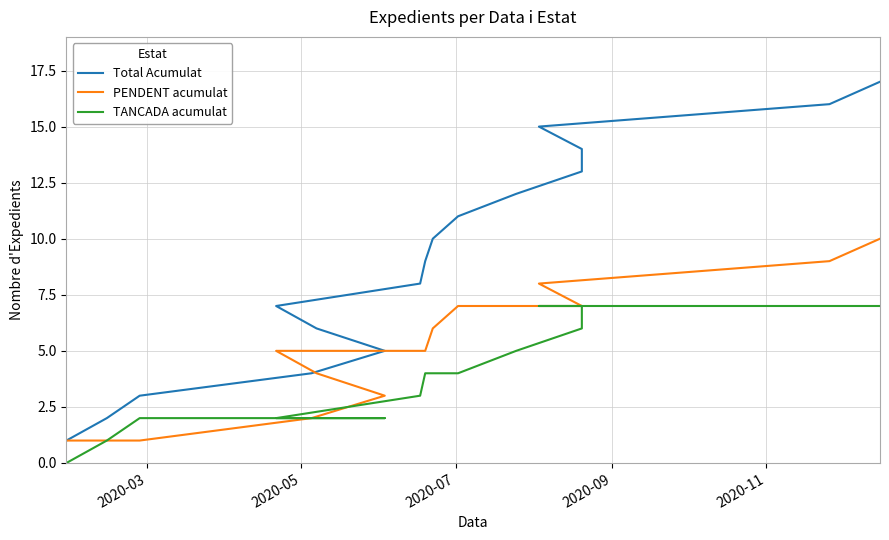

What are all the series names shown in the legend?

Total Acumulat, PENDENT acumulat, TANCADA acumulat